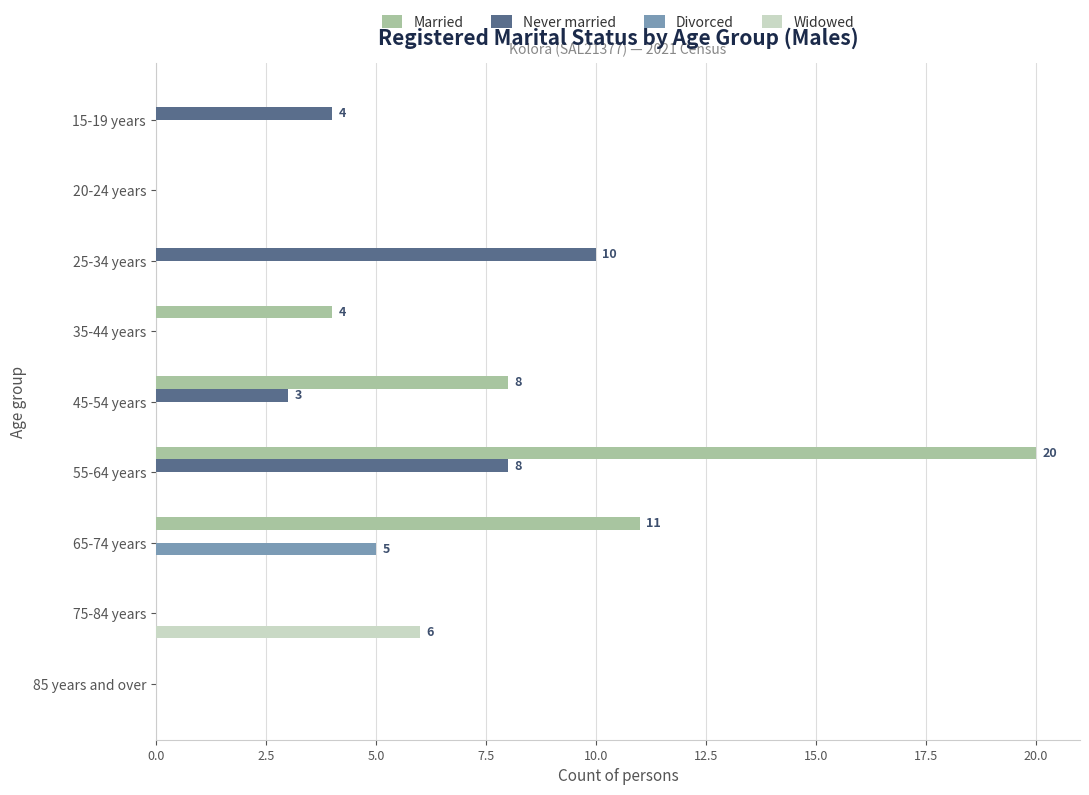

Count the number of categories in the chart.

9